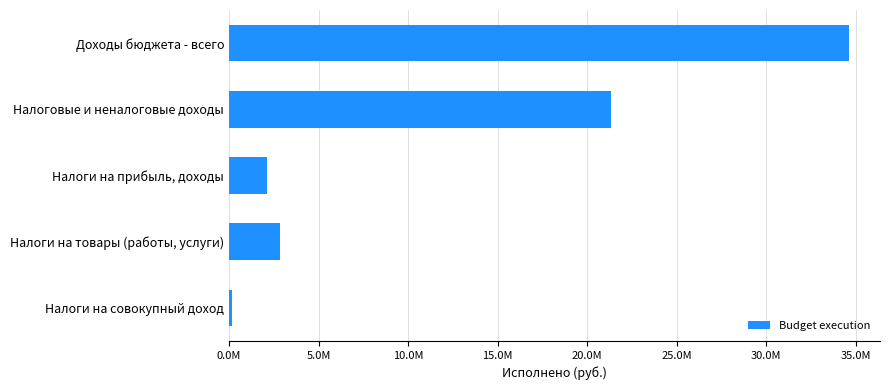

Does the chart contain any negative values?

No